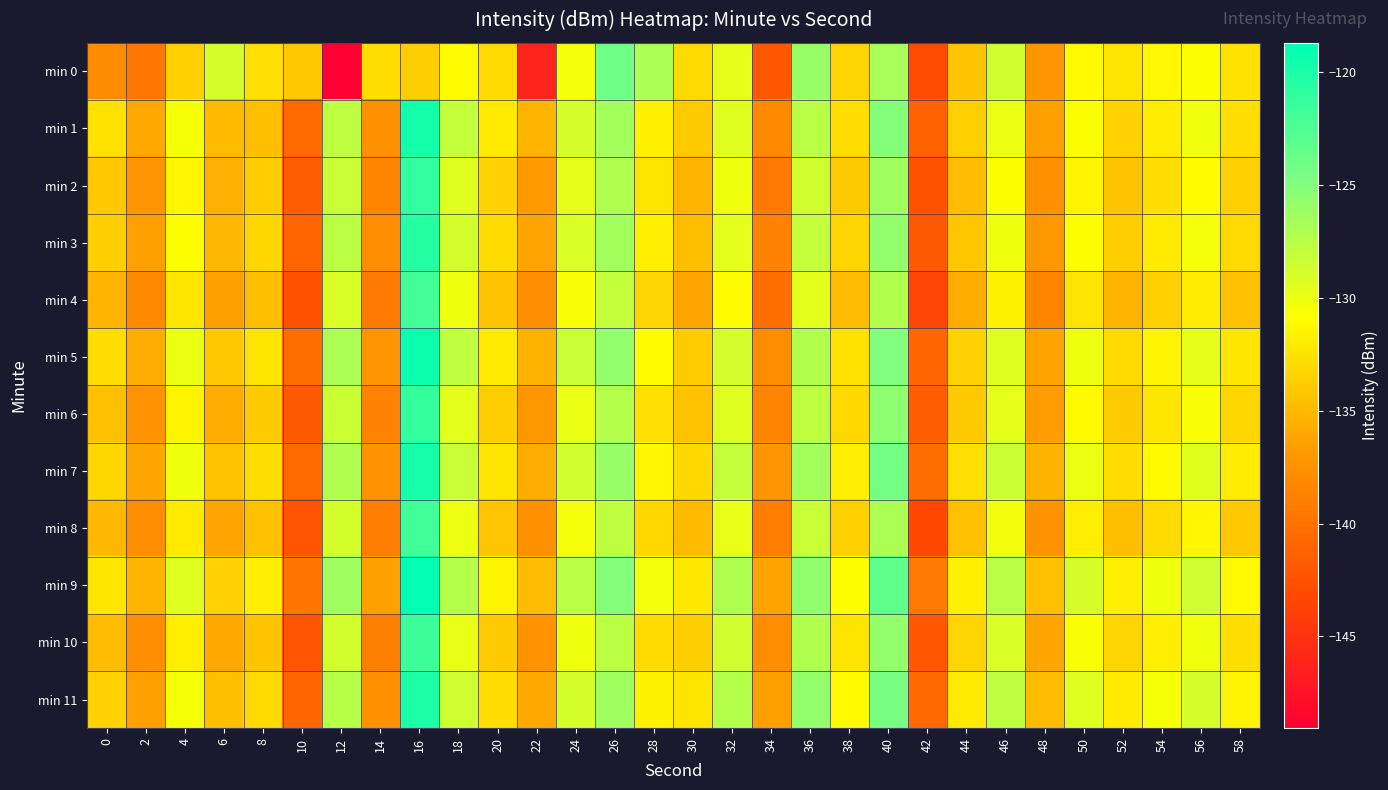

At which category is the sum across all series the highest?

16